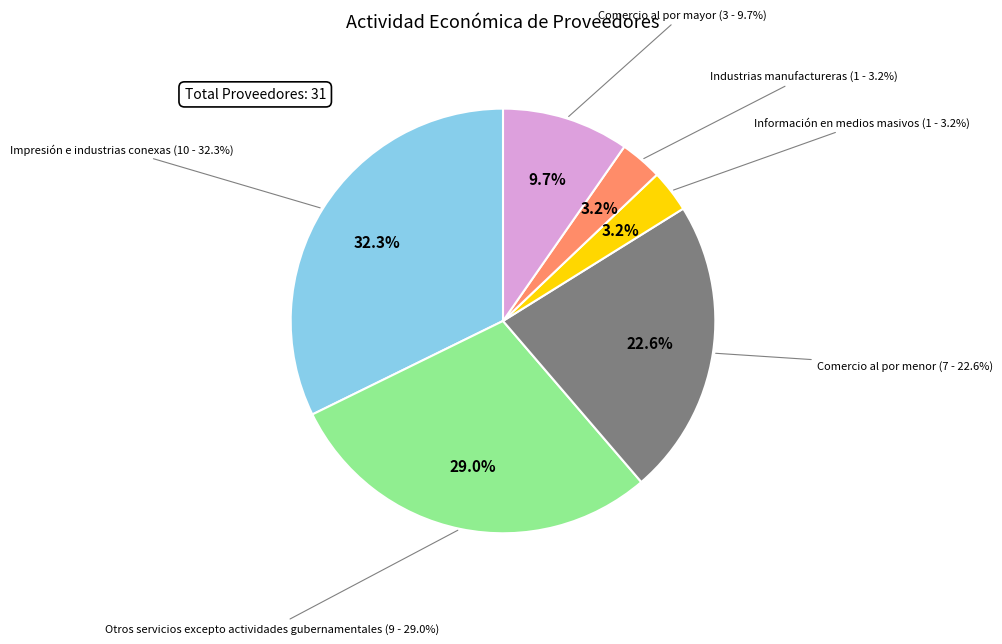

What is the largest slice in the pie chart?

Impresión e industrias conexas